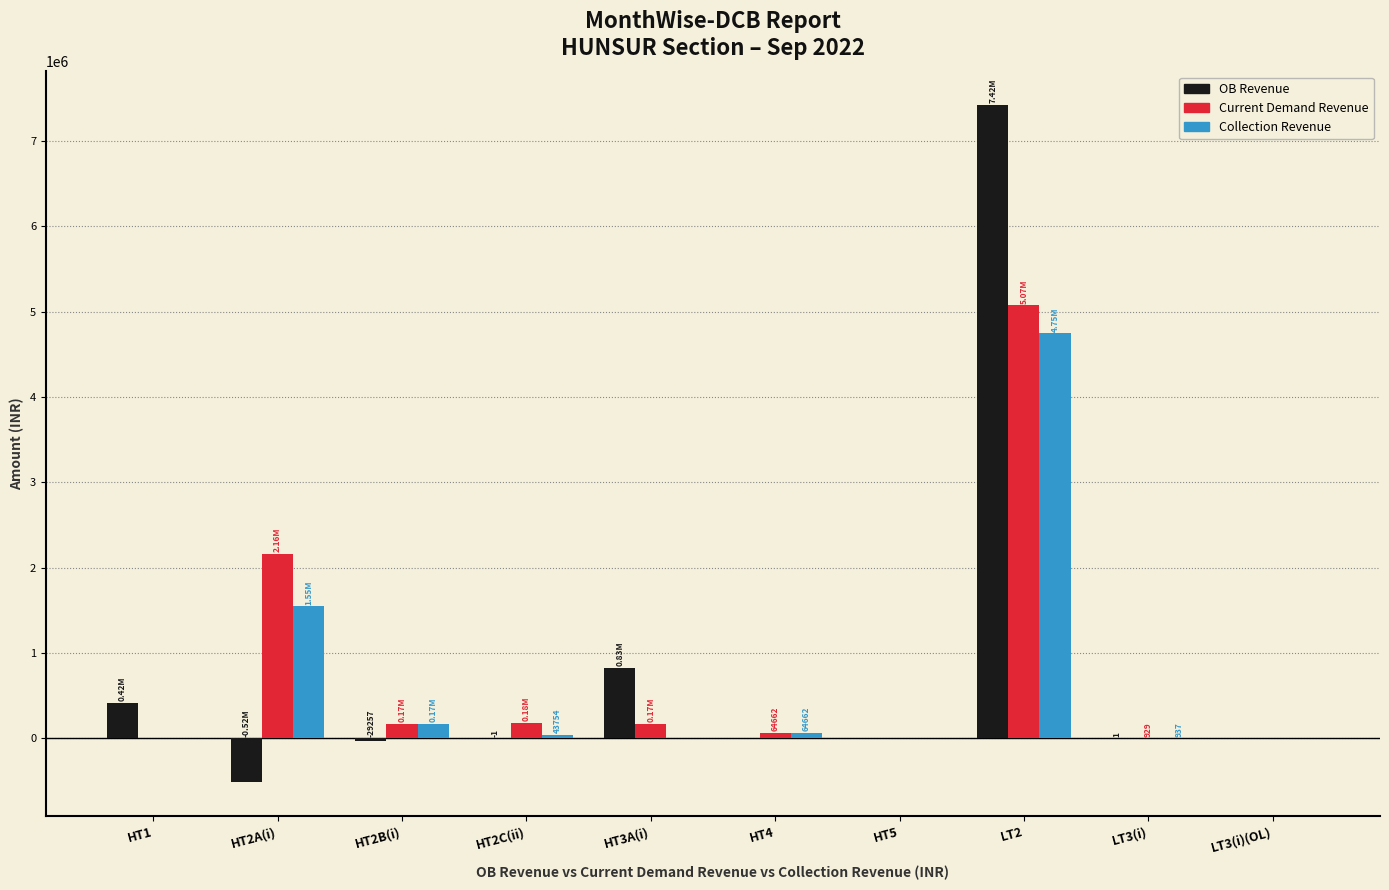

Between HT2A(i) and LT2, which series saw the biggest shift?

OB Revenue